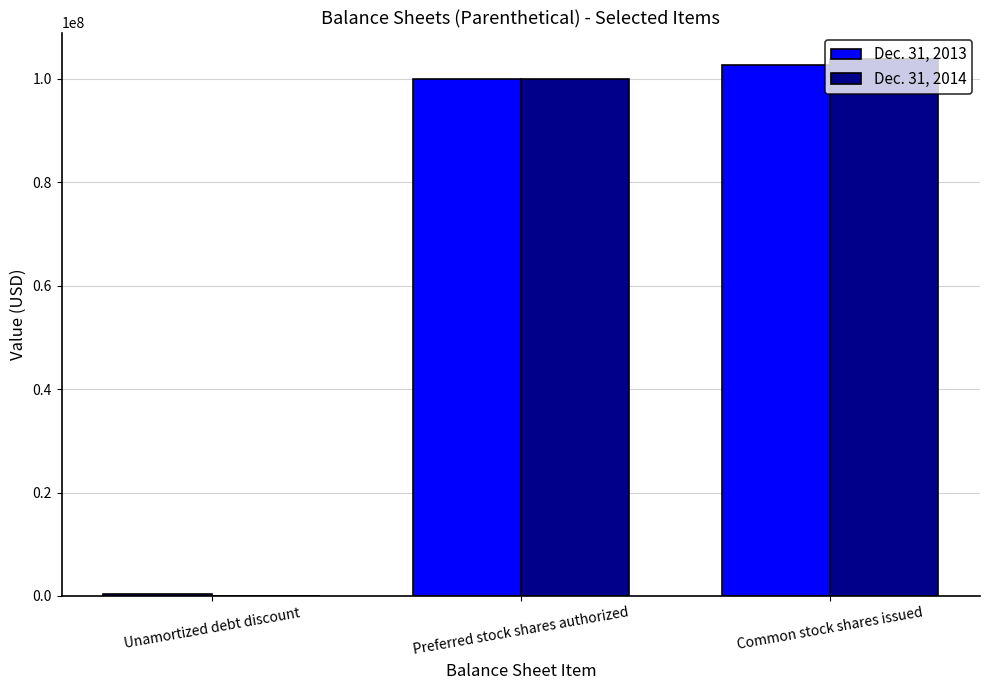

What is the approximate value of Dec. 31, 2013 at Preferred stock shares authorized?

100000000